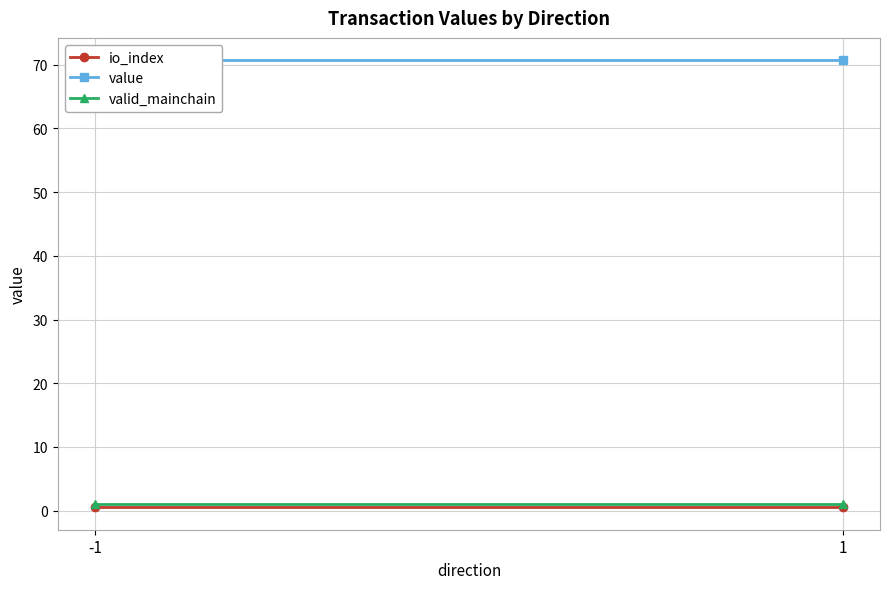

List the series in order of their peak value, highest first.

value, valid_mainchain, io_index